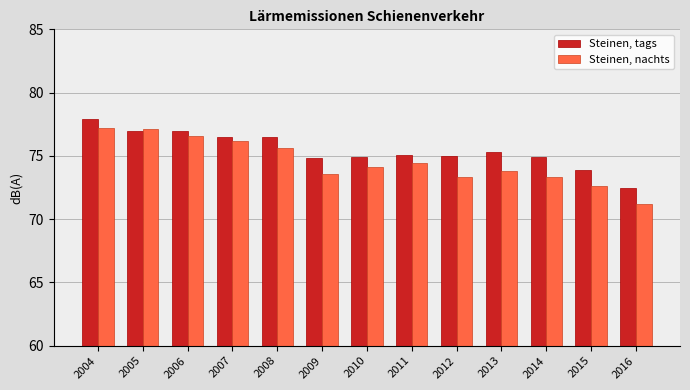

Read the Steinen, tags value at 2015.

73.9